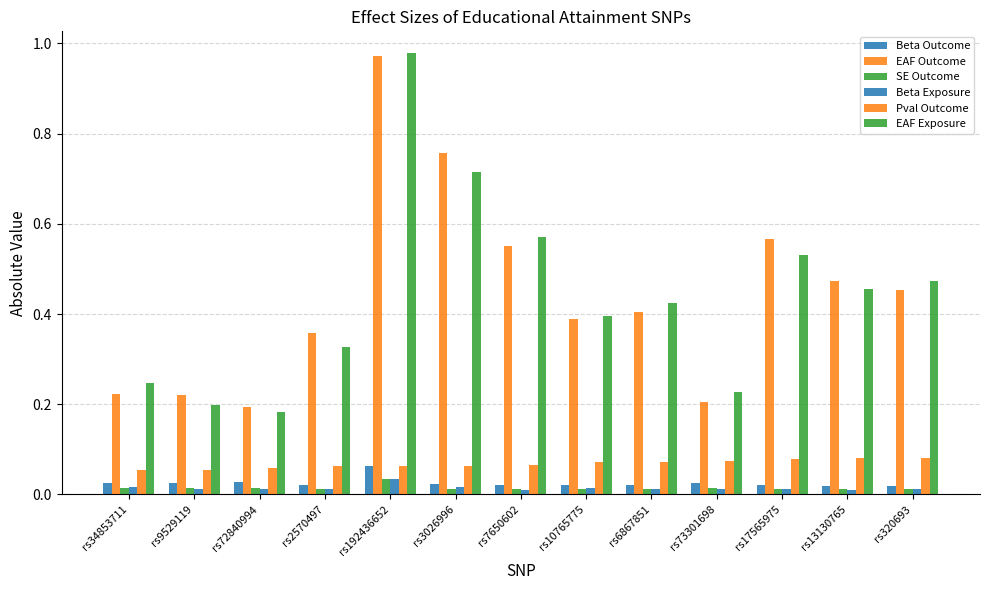

Rank the categories by Beta Outcome value from highest to lowest.

rs192436652, rs72840994, rs9529119, rs34853711, rs73301698, rs3026996, rs2570497, rs7650602, rs10765775, rs6867851, rs17565975, rs320693, rs13130765